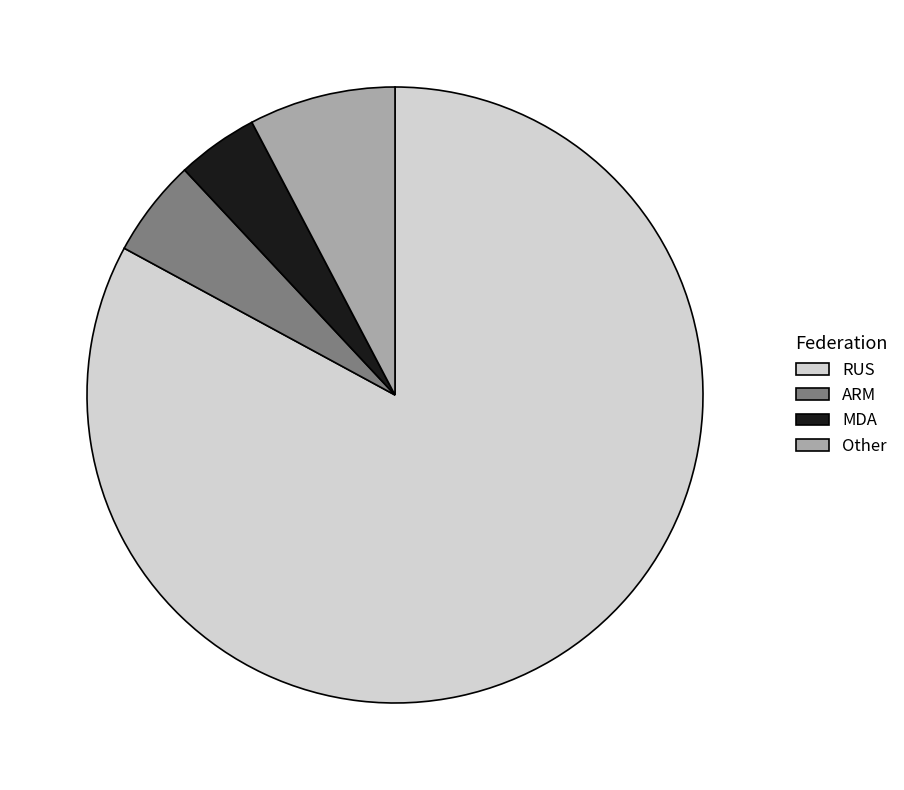

Count the number of slices in the pie.

4